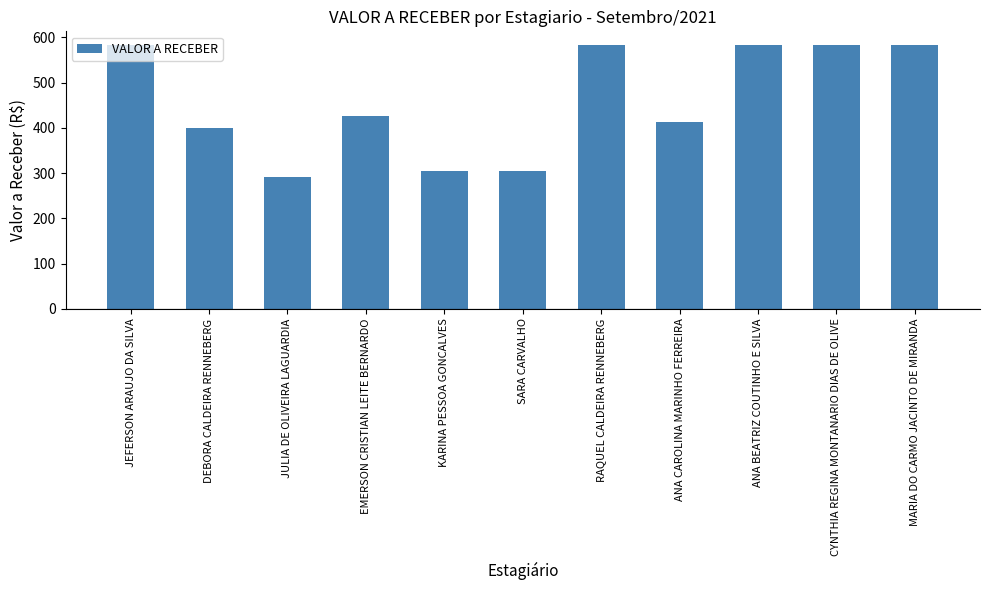

What is the ratio of the value at KARINA PESSOA GONCALVES to the value at ANA CAROLINA MARINHO FERREIRA?

0.7